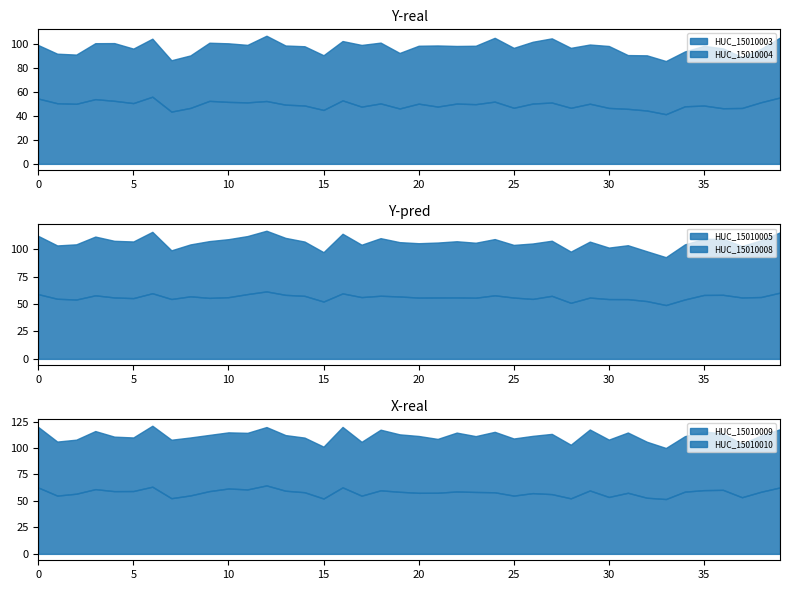

What is the maximum value for HUC_15010003?

56.0